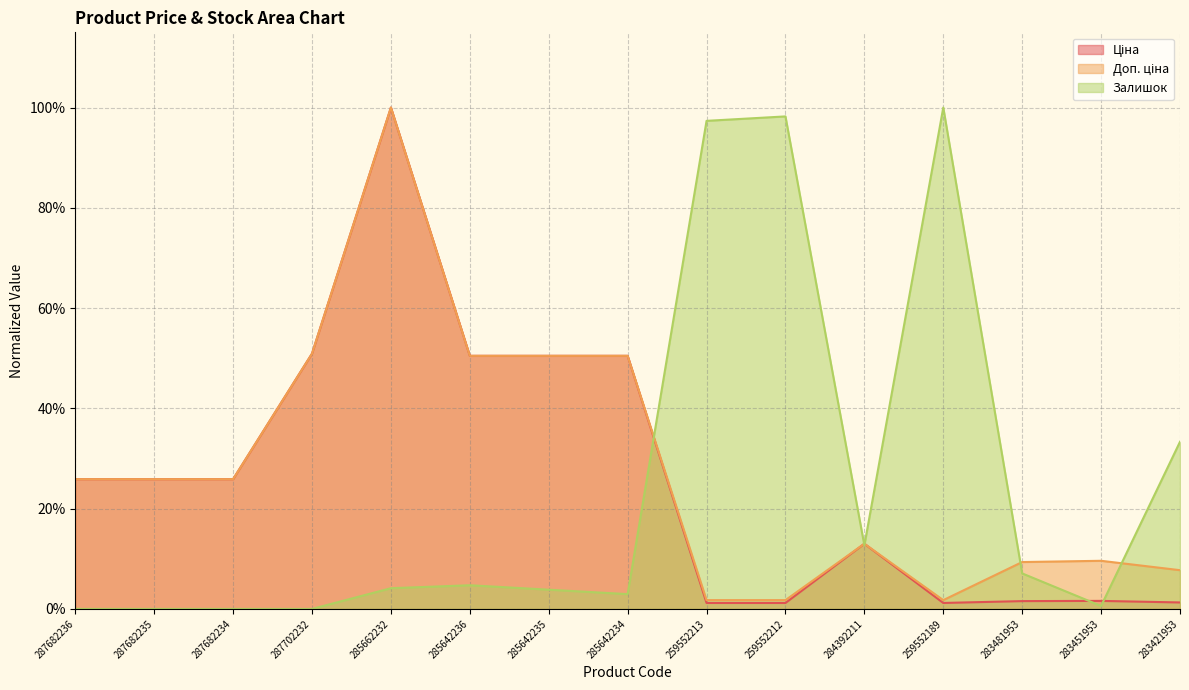

Is the value of Залишок at 283421953 greater than the value of Доп. ціна at 287682234?

Yes